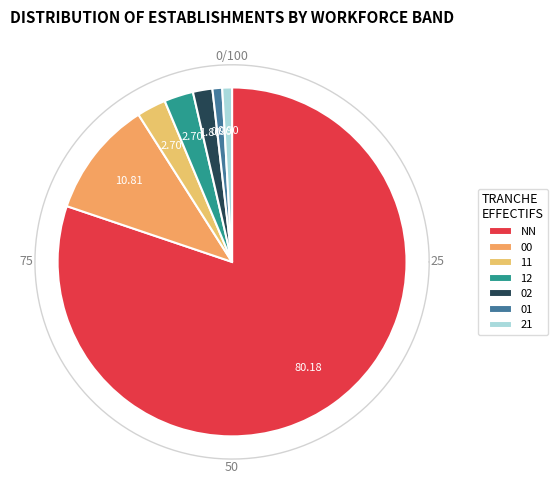

To the nearest percent, what is the difference between the 02 and 01 slice percentages?

1%